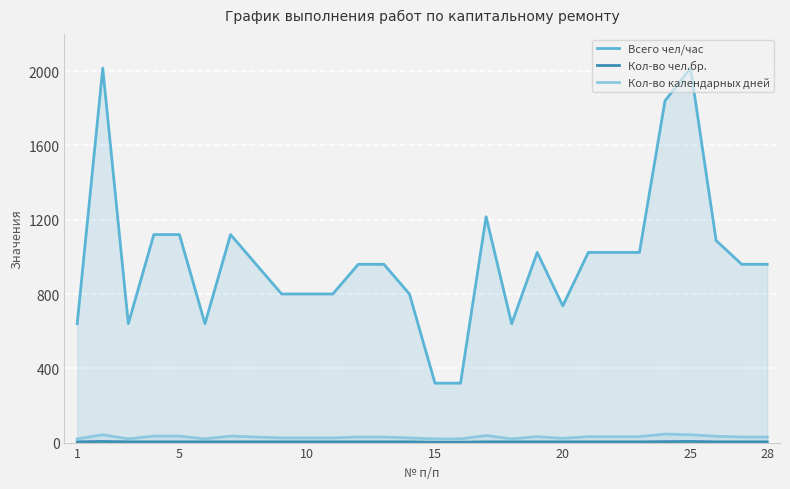

What is the value of the Всего чел/час point at the 19th from the left?

1024